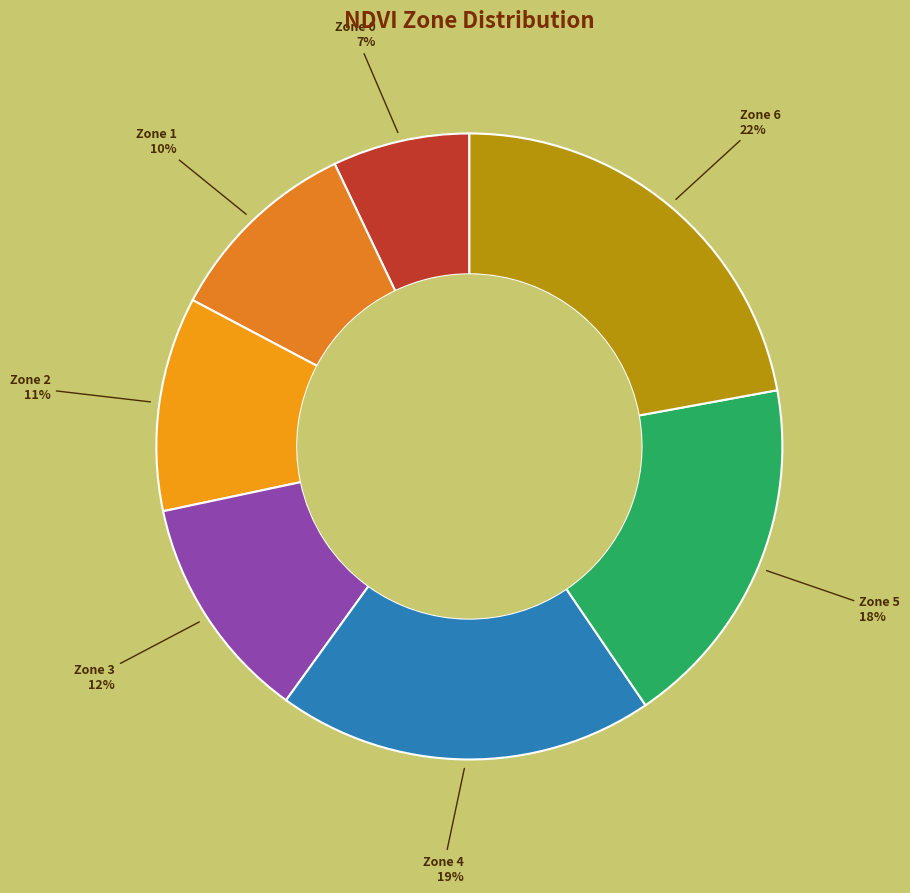

The Zone 3 slice represents 12% of the pie. True or false?

True